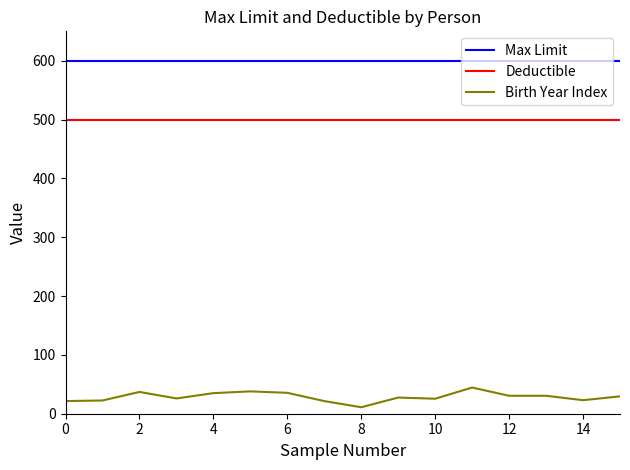

What is the lowest value of the Deductible series?

500.0